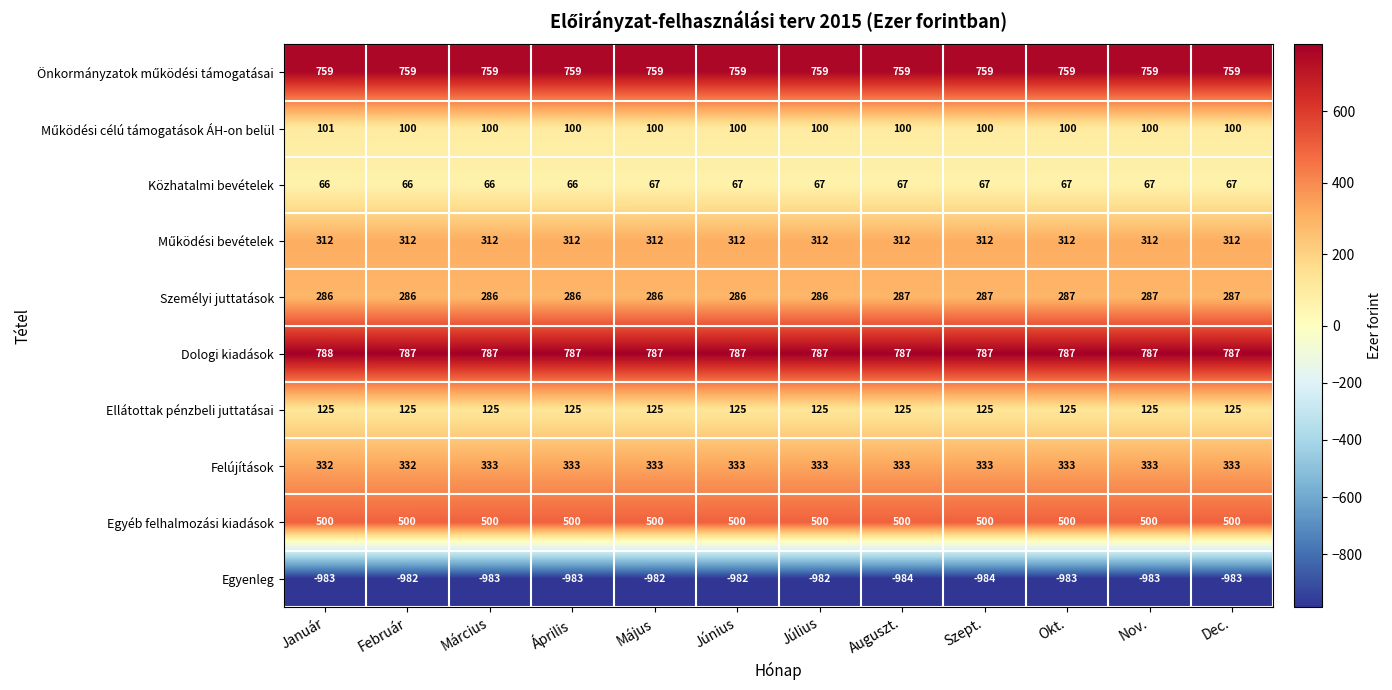

What is the sum of the Egyéb felhalmozási kiadások values at Auguszt. and Február?

1000